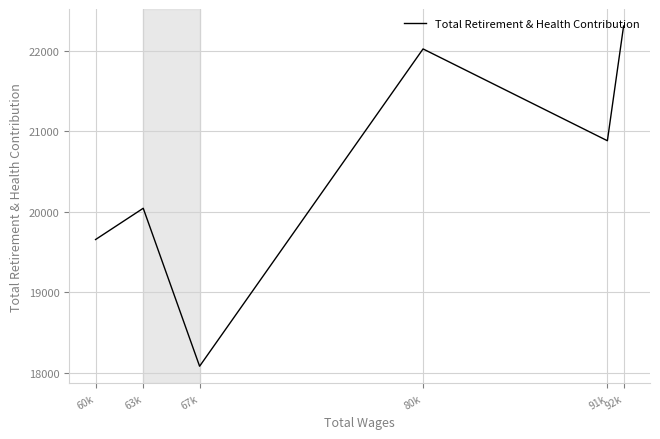

What is the sum of the values at 67k and 63k?

38121